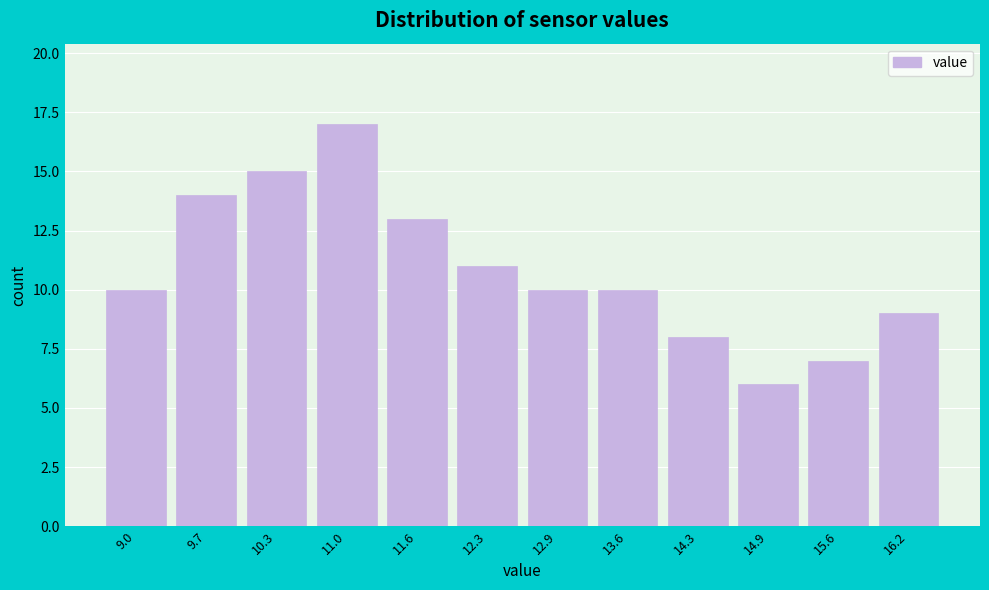

Reading left to right, list all the values displayed in this chart.

9.0=10	9.7=14	10.3=15	11.0=17	11.6=13	12.3=11	12.9=10	13.6=10	14.3=8	14.9=6	15.6=7	16.2=9